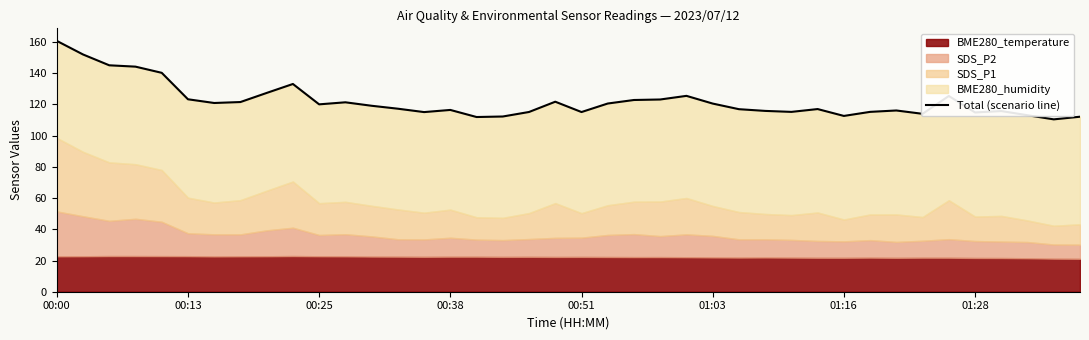

What value does the data have at 32?

116.1